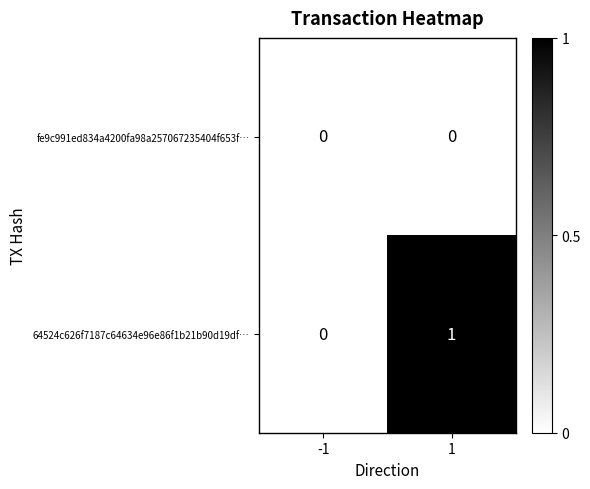

Rank the series by their maximum value, from lowest to highest.

fe9c991ed834a4200fa98a257067235404f653f…, 64524c626f7187c64634e96e86f1b21b90d19df…